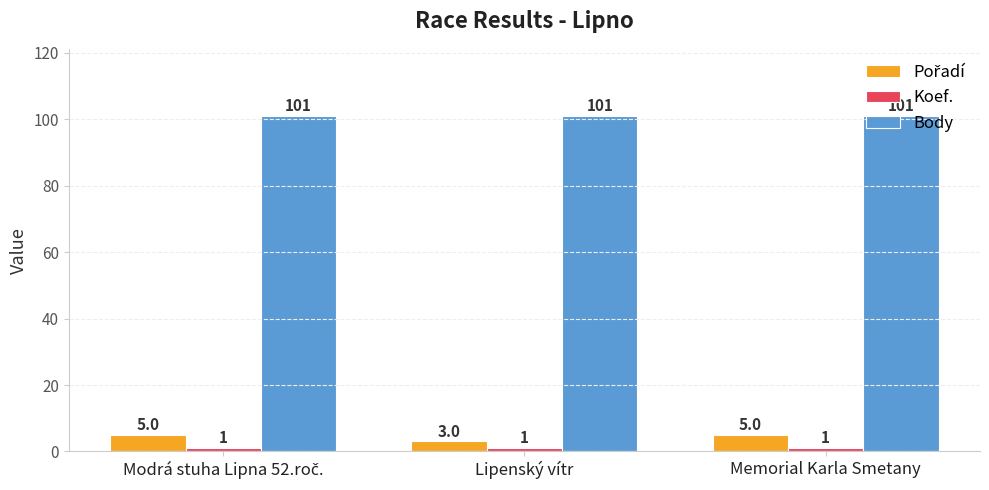

What is the label of the 2nd bar from the right?

Lipenský vítr